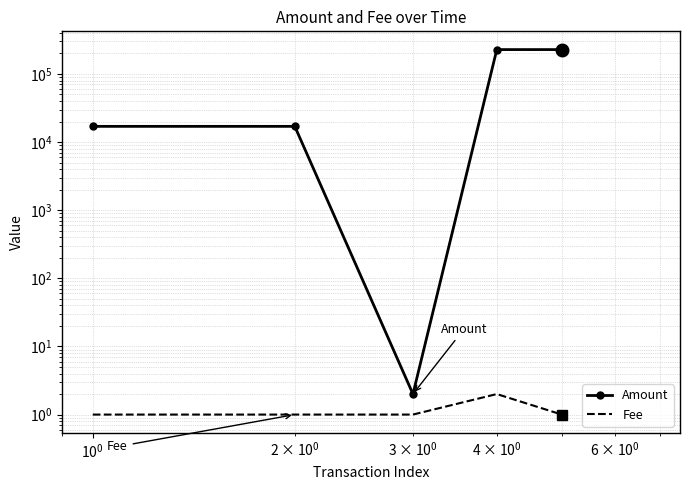

At how many categories does at least one series exceed 169833?

2